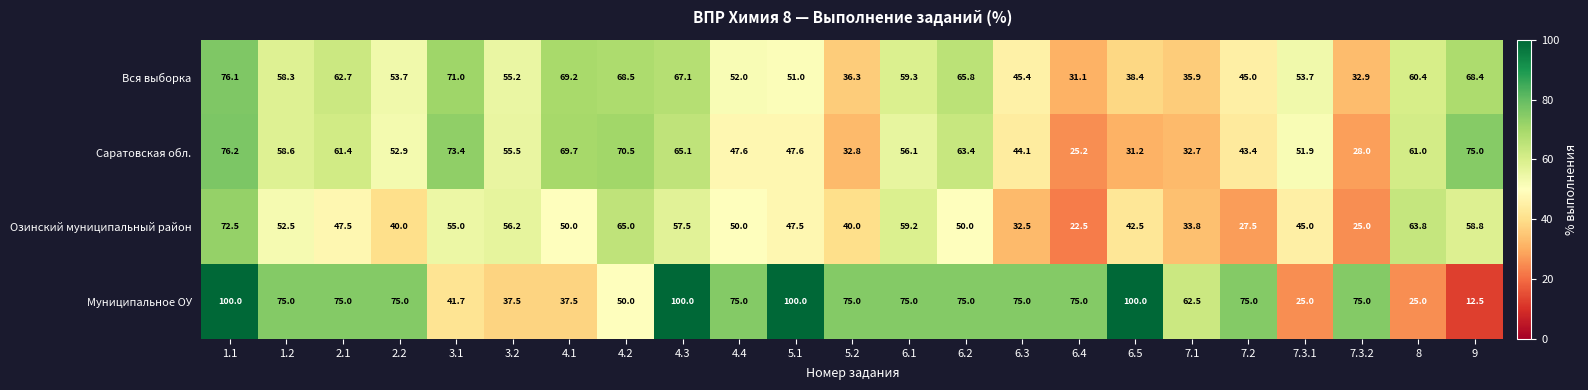

What is the greatest value displayed?

100.0